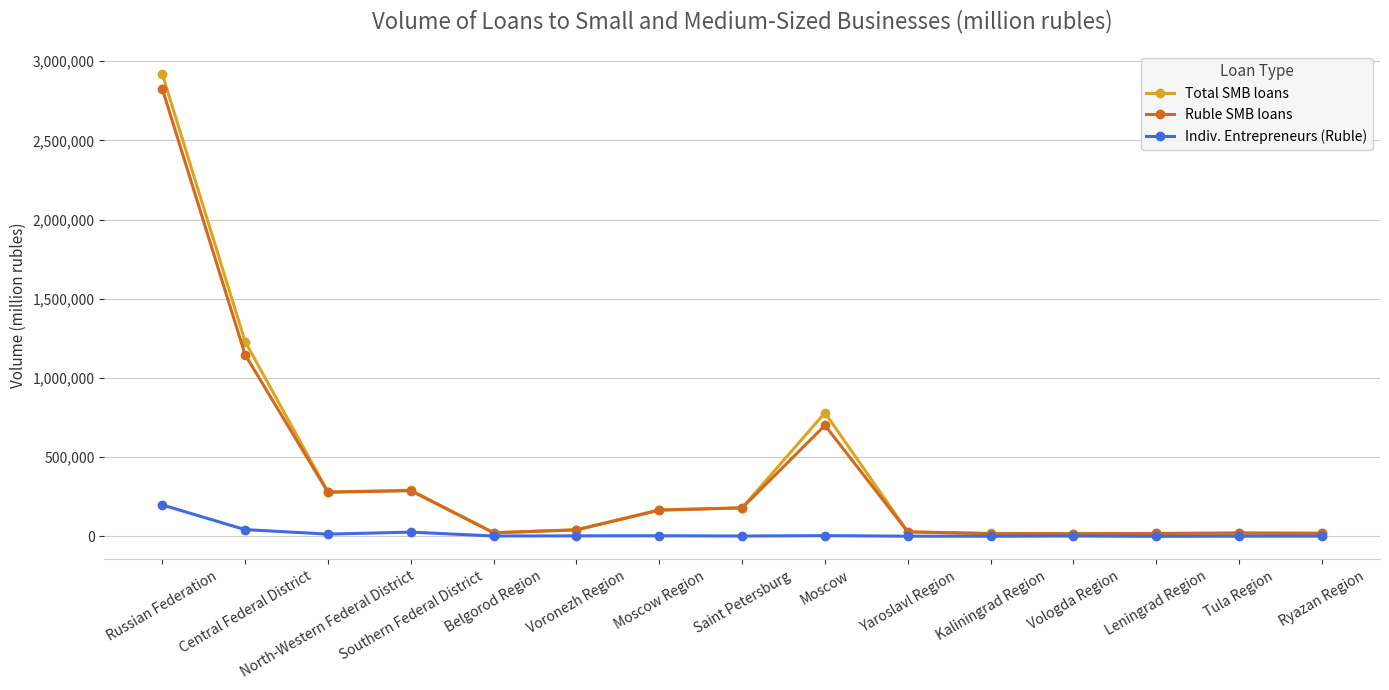

What is the value of the Indiv. Entrepreneurs (Ruble) point at the 10th from the left?

1926